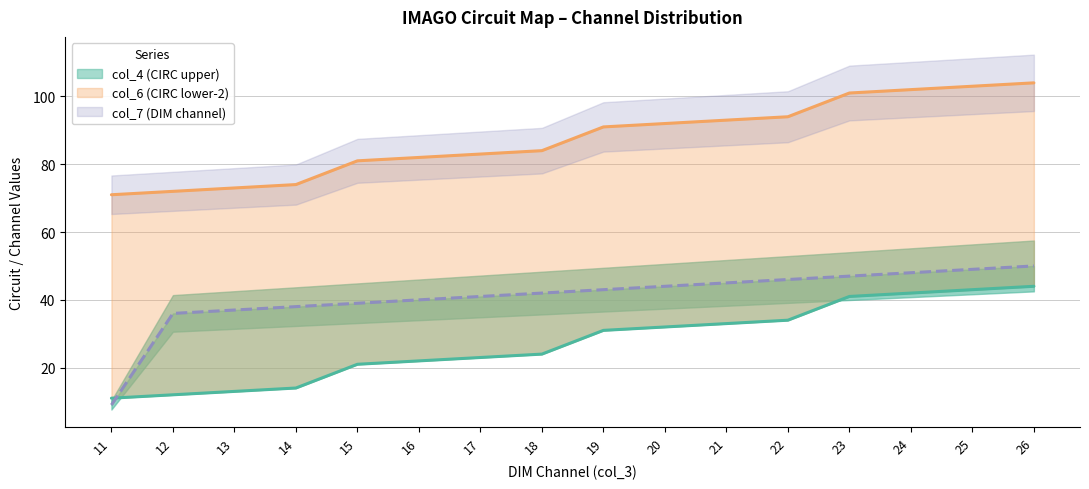

How many lines are shown in the chart?

3